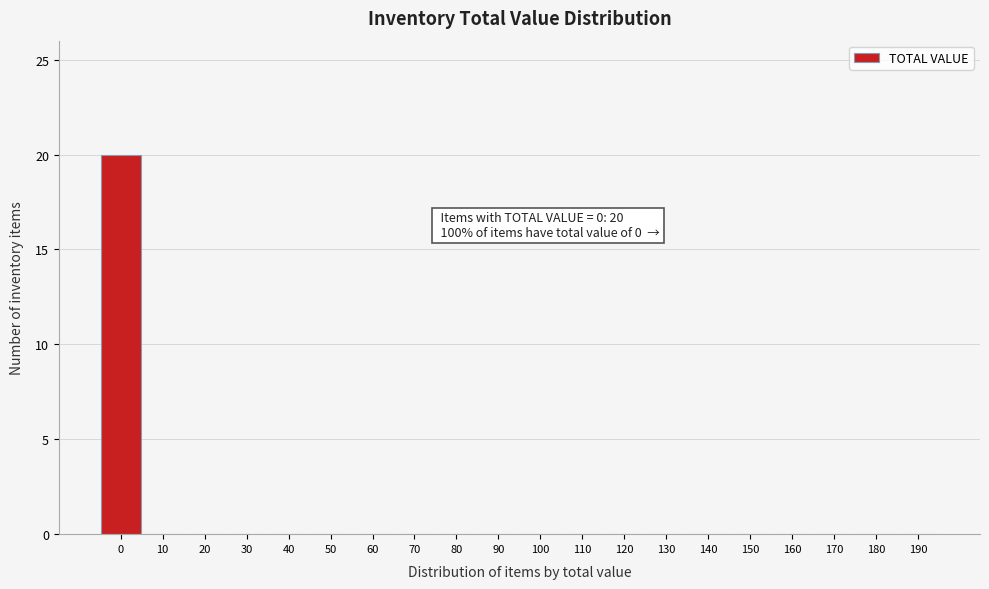

Reading right to left, what are all the values shown in this chart?

190=0	180=0	170=0	160=0	150=0	140=0	130=0	120=0	110=0	100=0	90=0	80=0	70=0	60=0	50=0	40=0	30=0	20=0	10=0	0=20